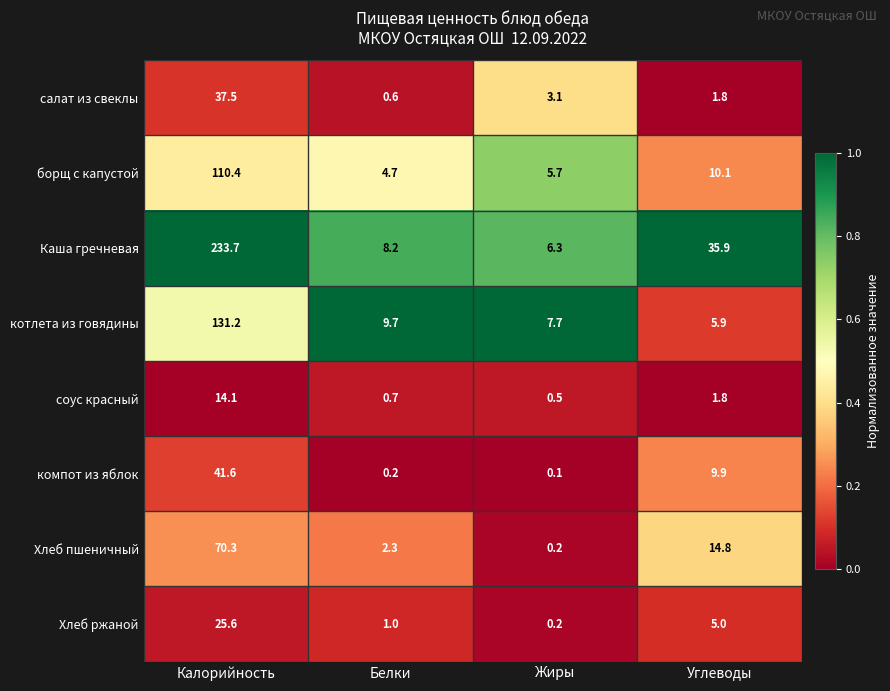

Which series has the largest total across all categories?

Каша гречневая